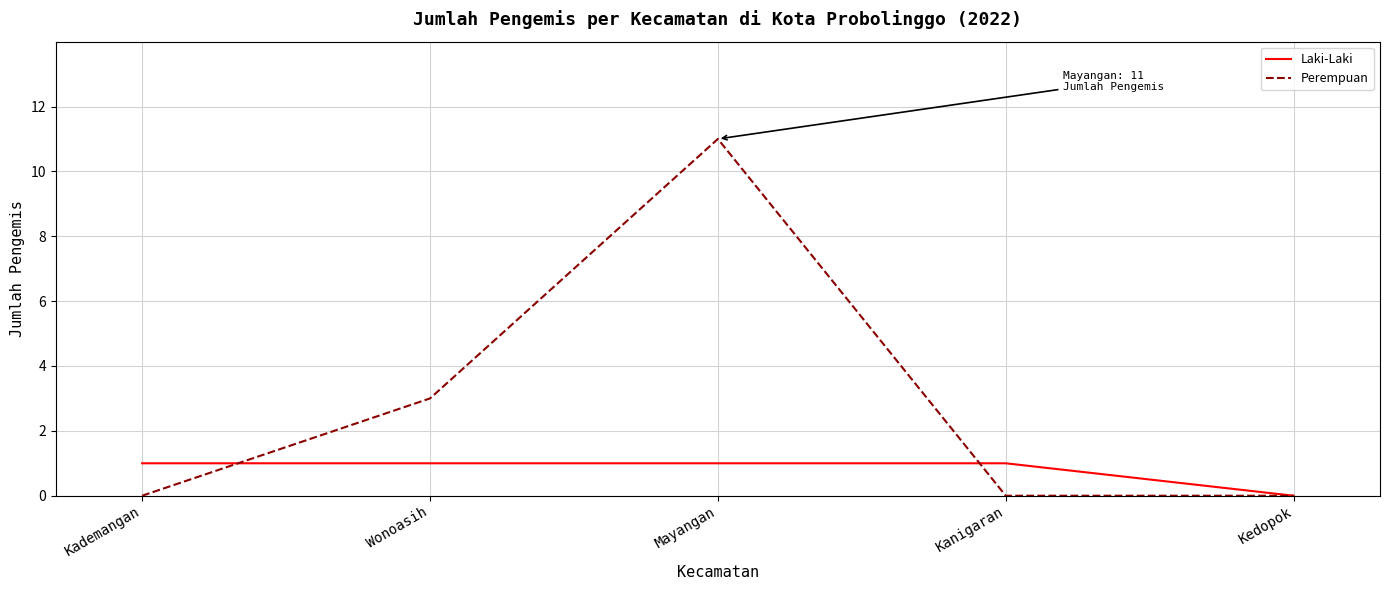

Is it true that Perempuan equals -5 at Kanigaran?

False